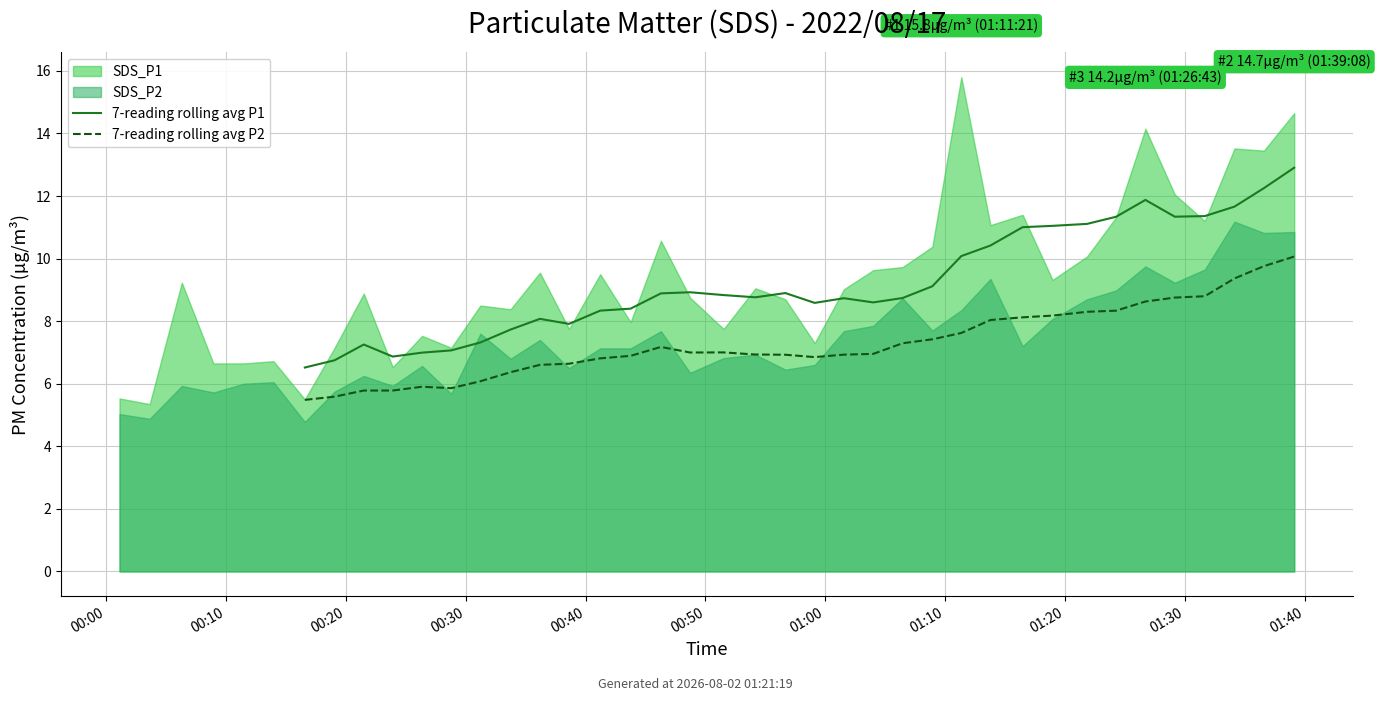

Read the 7-reading rolling avg P1 value at 26.

8.7